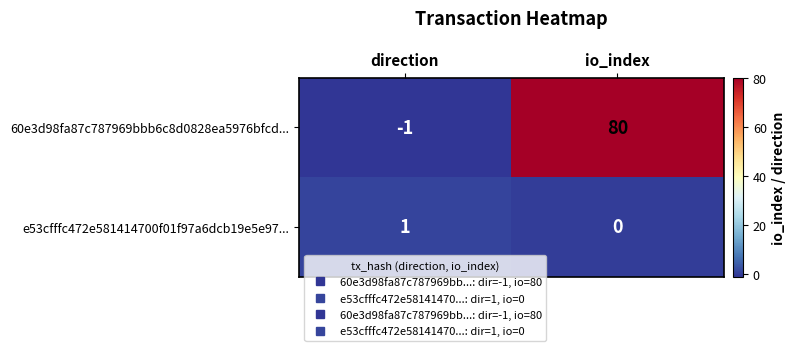

Which series has the widest spread of values?

60e3d98fa87c787969bbb6c8d0828ea5976bfcd...